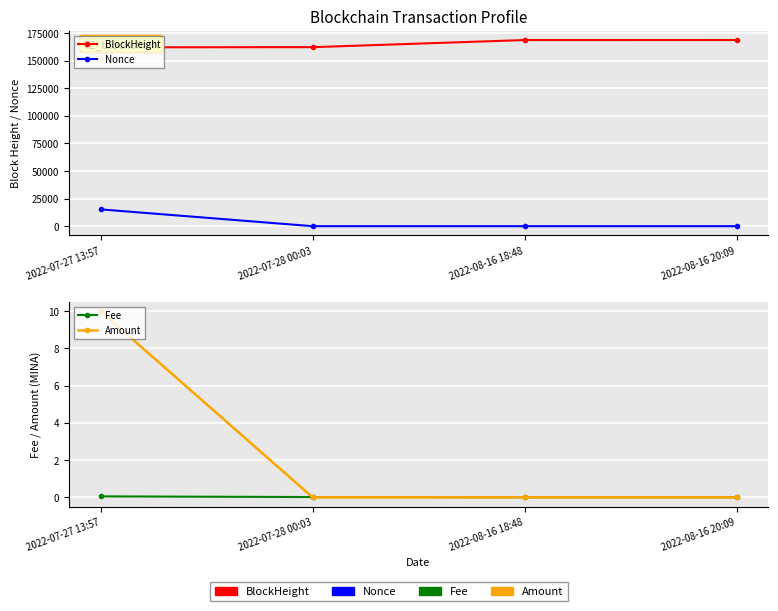

True or false: Amount has a value of 0.0 at 2022-08-16 20:09.

True